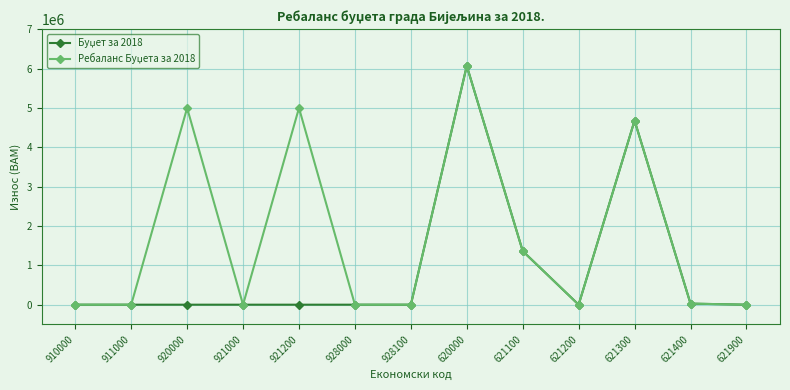

What is the total value across all series at 621300?

9362000